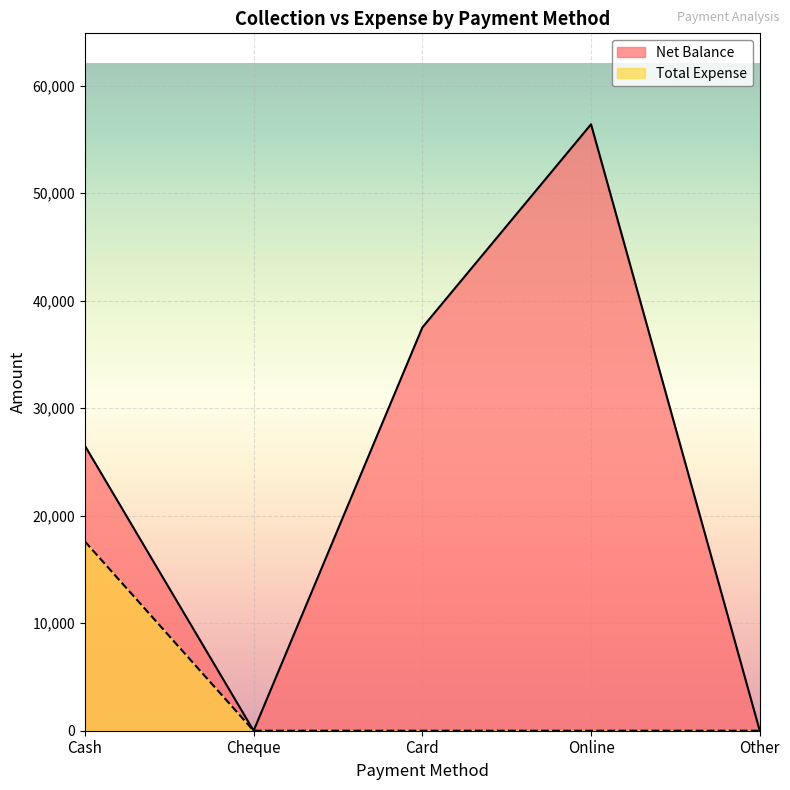

Between Online and Other, which series saw the biggest shift?

Net Balance